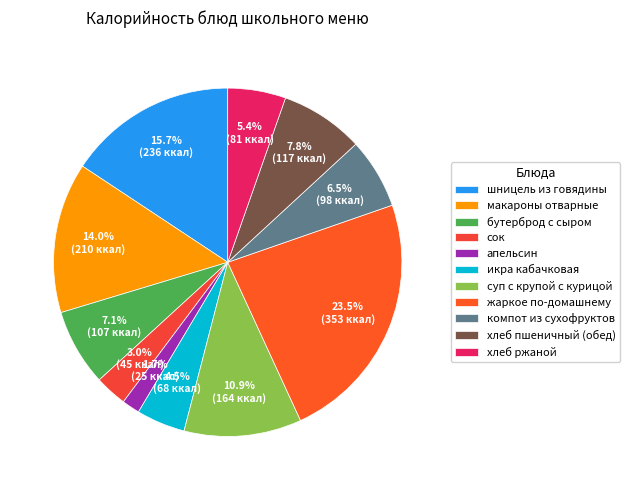

To the nearest percent, what percentage of the pie is икра кабачковая?

5%